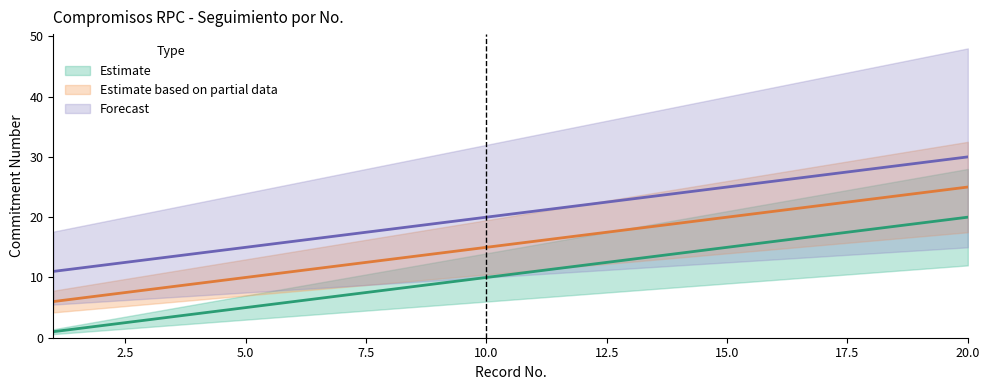

True or false: upper_estimate and lower_partial intersect in this chart.

False